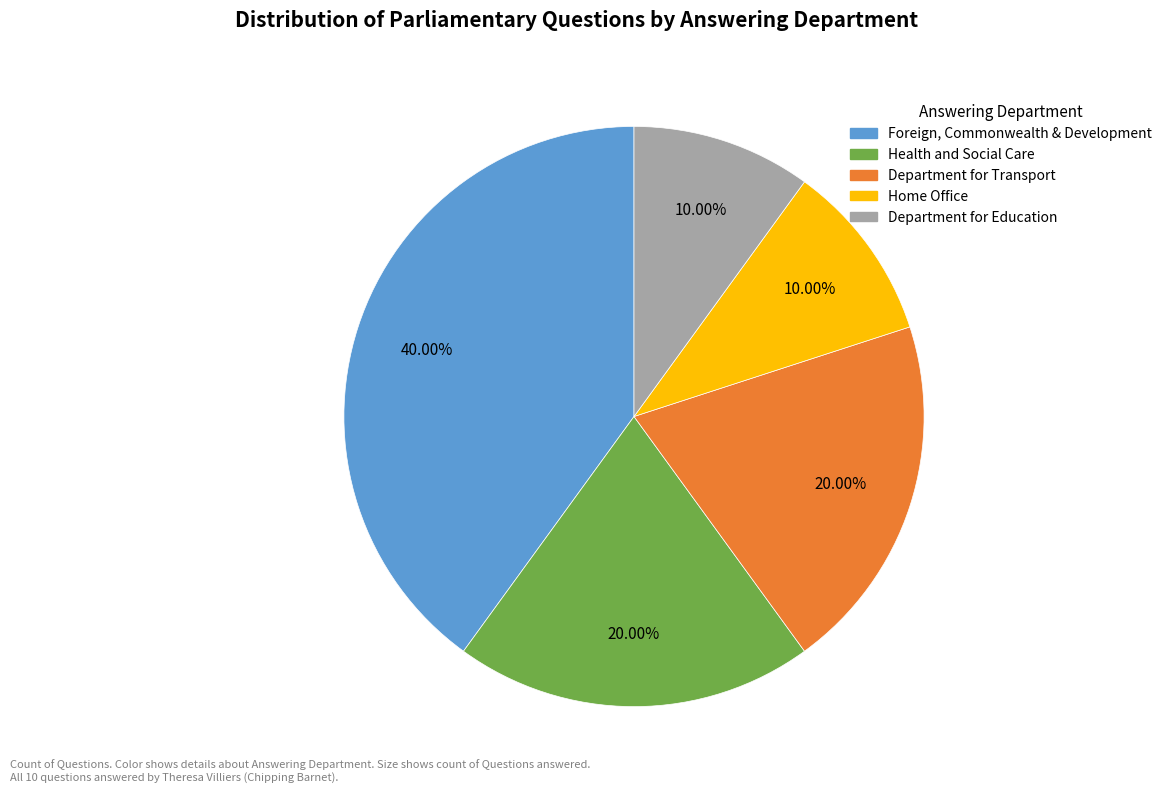

Combined, do Foreign, Commonwealth & Development and Health and Social Care account for over 50%?

Yes